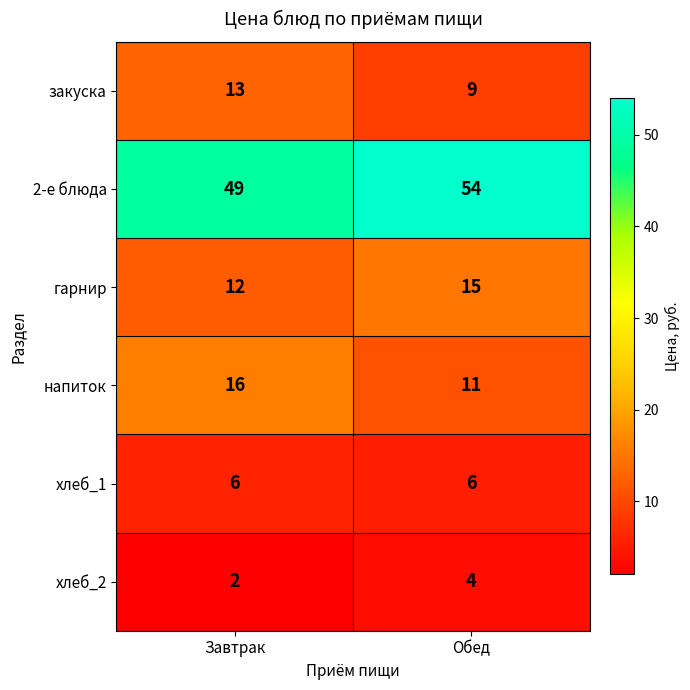

What is the total value across all series at Обед?

99